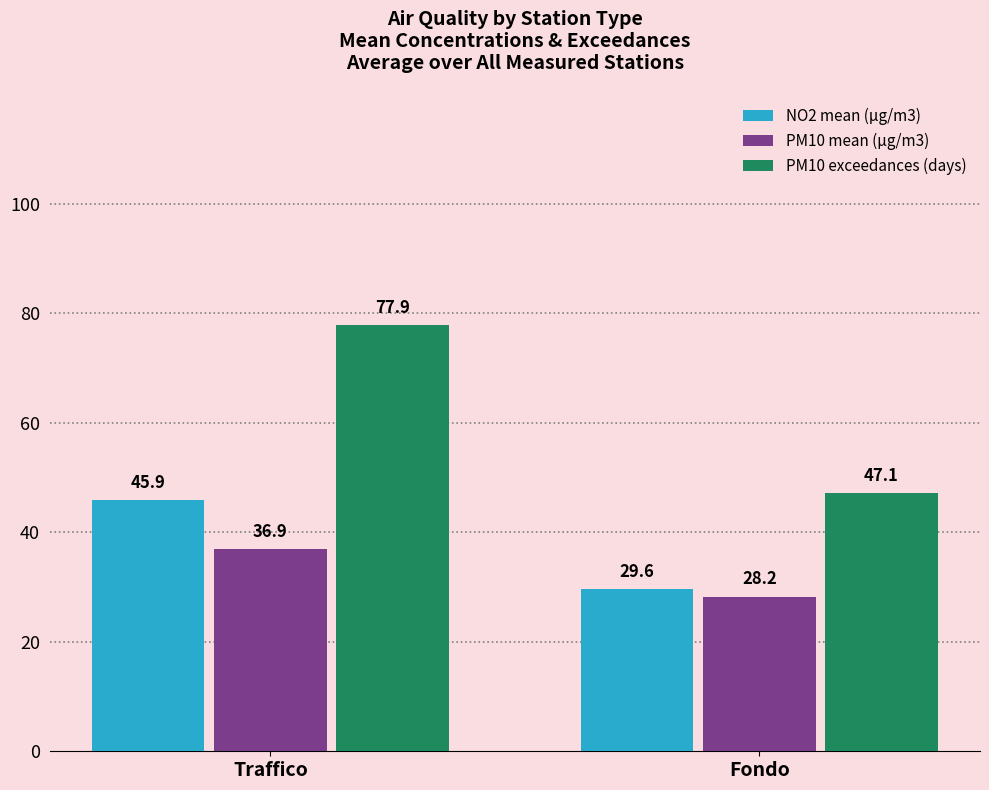

At which label is PM10 exceedances (days) closest to 62?

Fondo